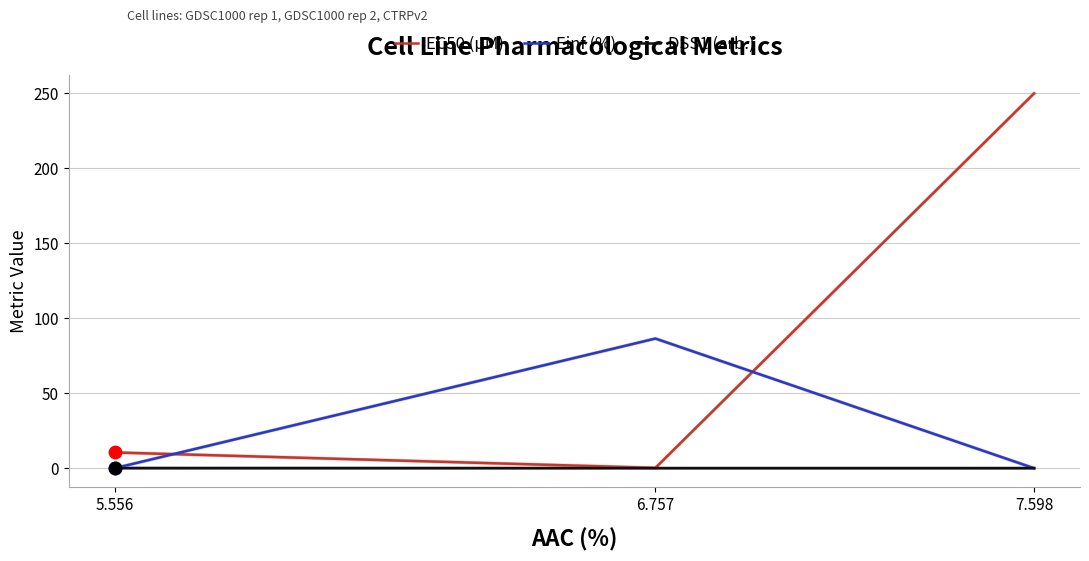

What are all the series names shown in the legend?

EC50 (µM), Einf (%), DSS1 (arb.)